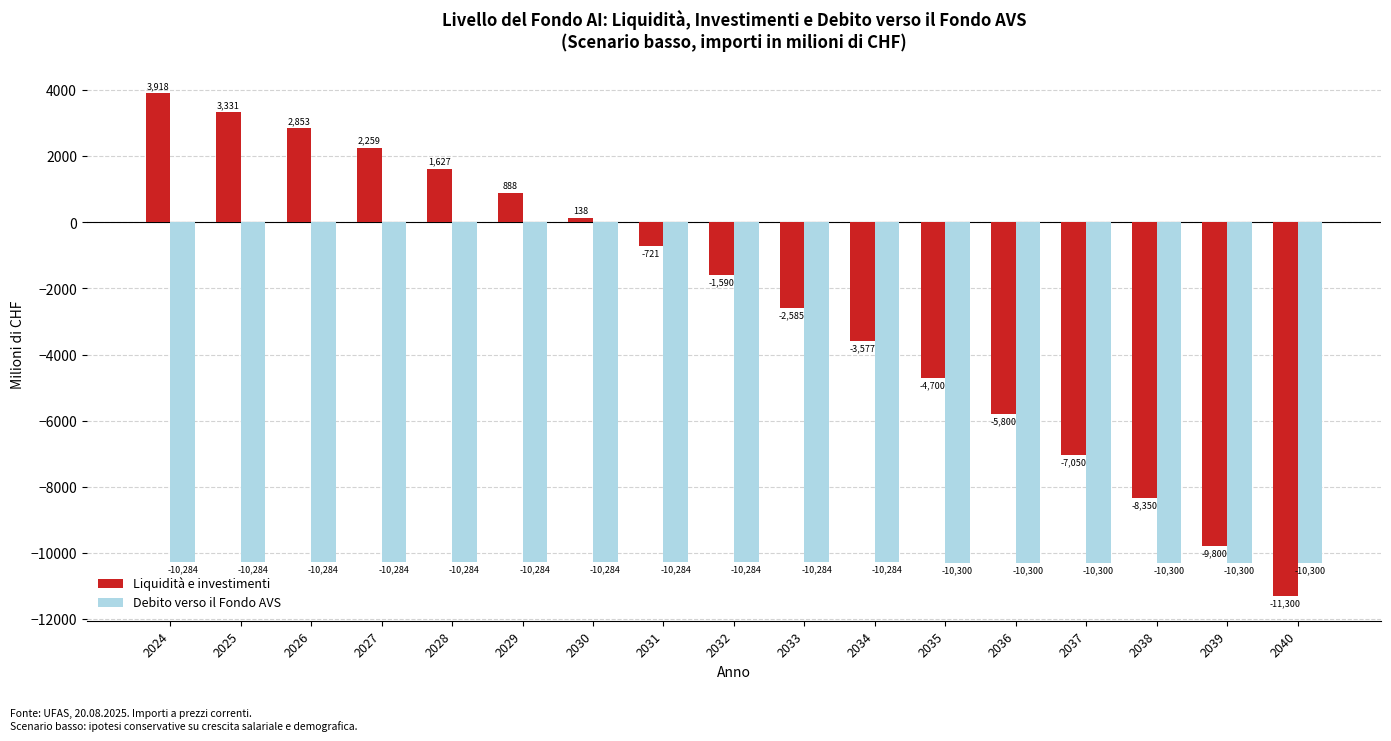

What is the spread (max minus min) of values at 2040?

1000